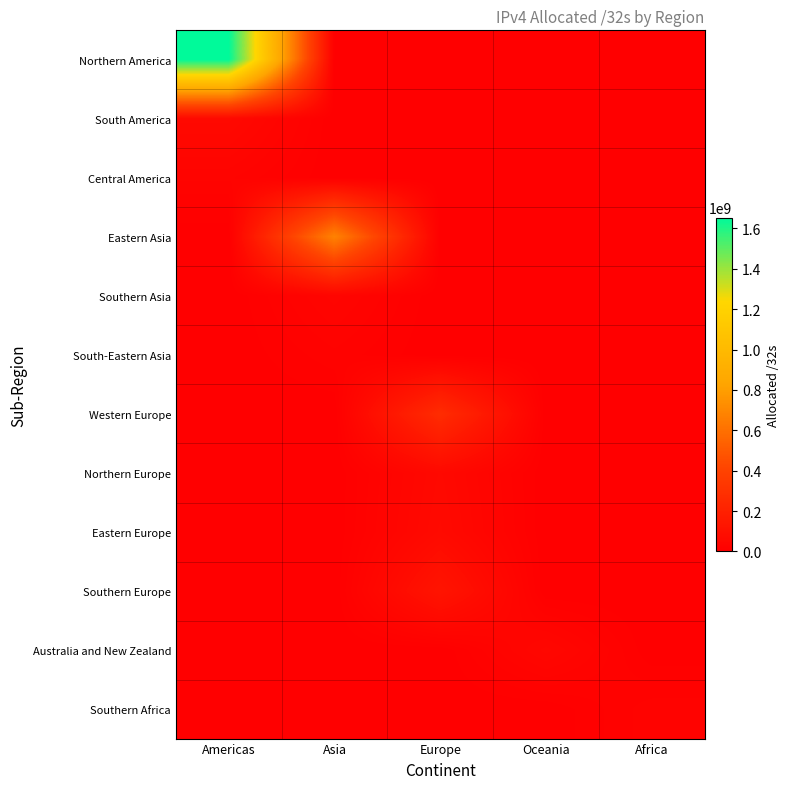

Which series has the largest range (max minus min)?

Northern America